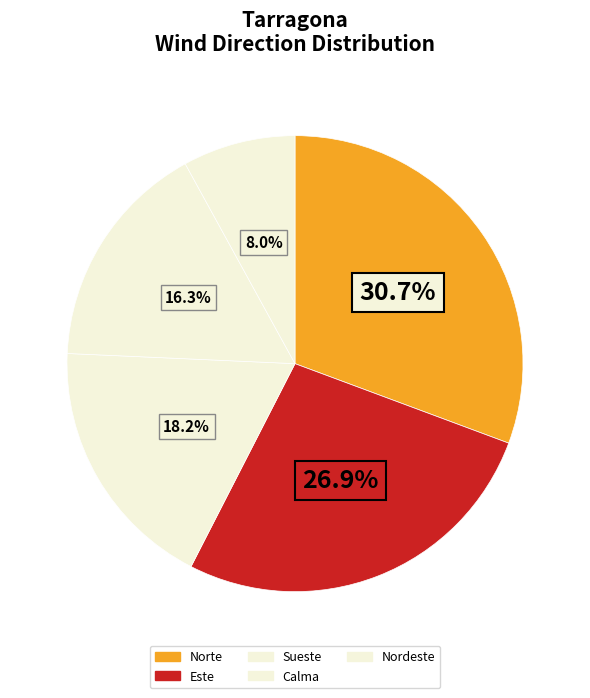

How many segments does this pie chart have?

5